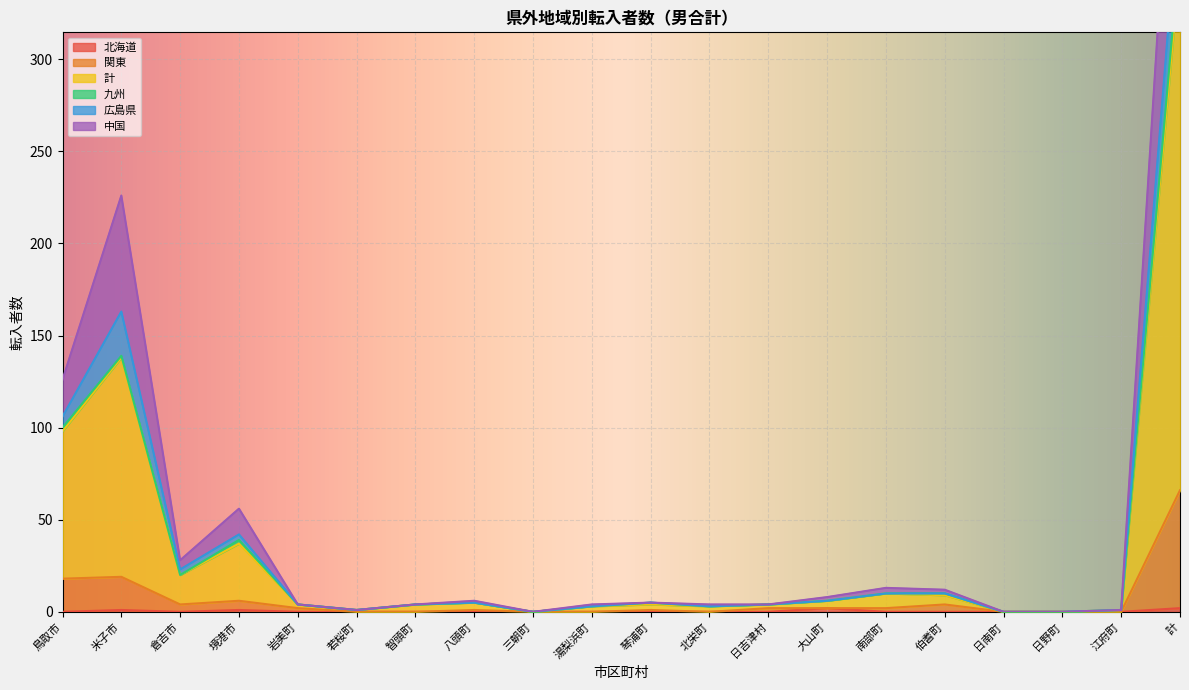

How many values in the 計 series are below 5?

10